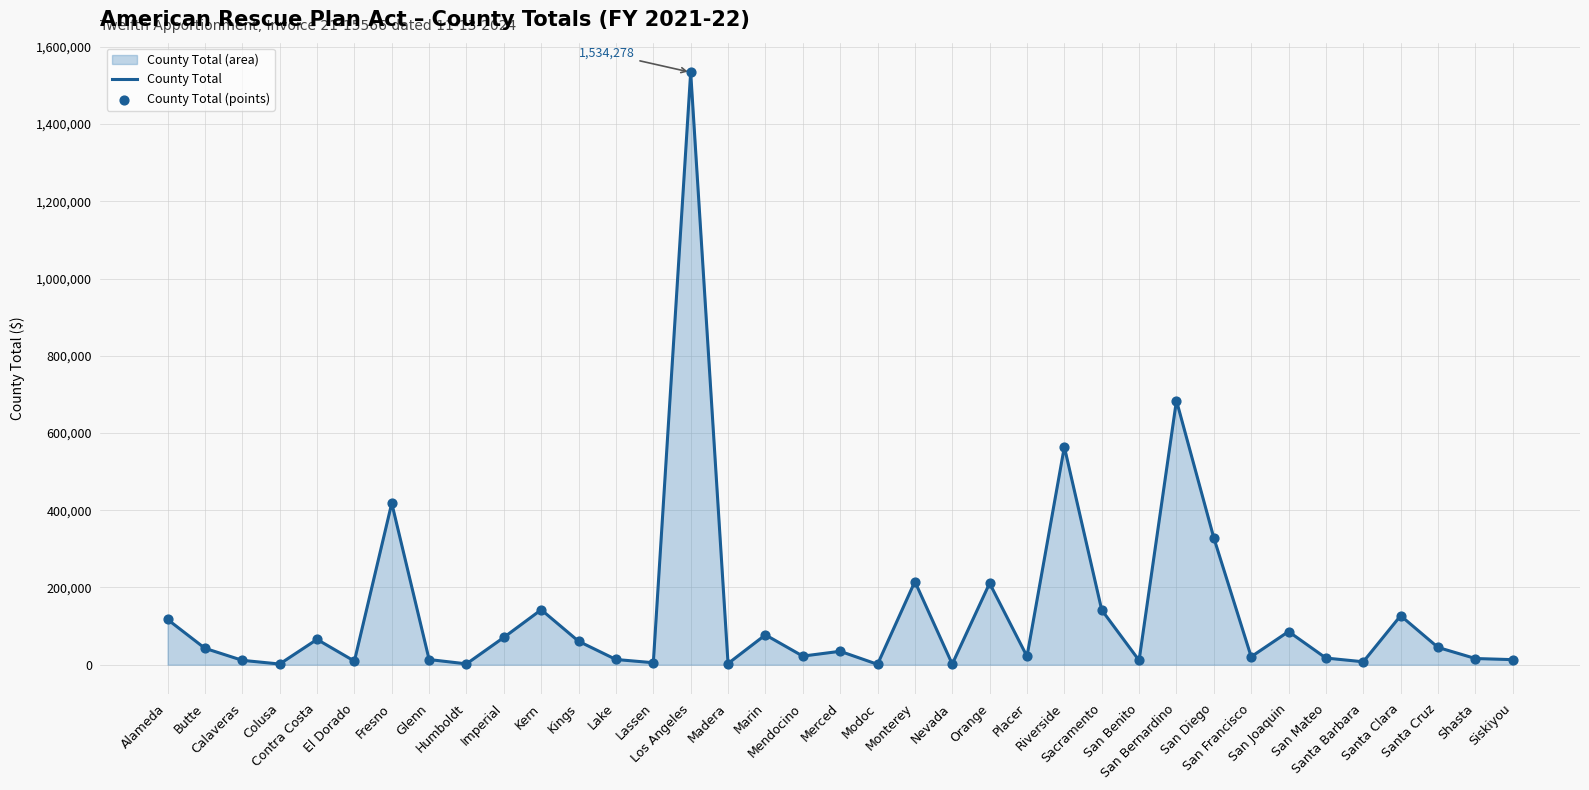

Which series reaches the minimum Y coordinate?

County Total